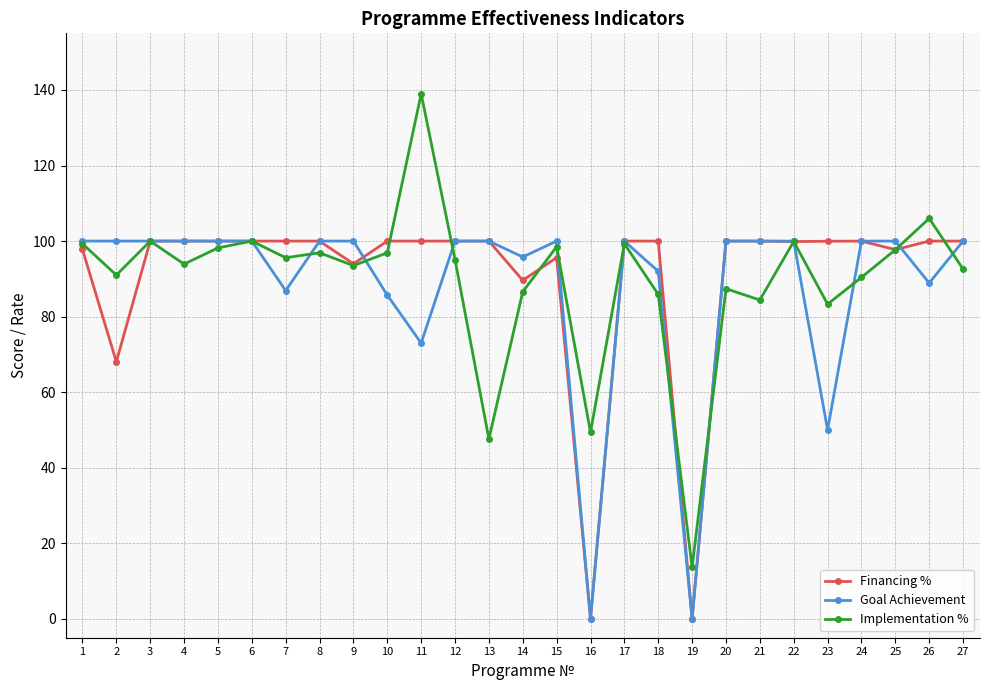

How many lines are shown in the chart?

3